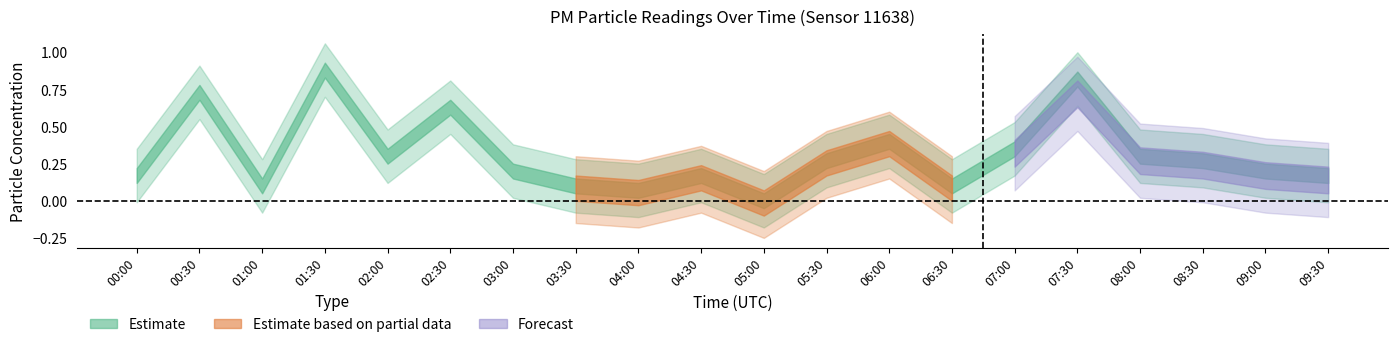

True or false: P2 has a value of 0.0 at 04:30.

False